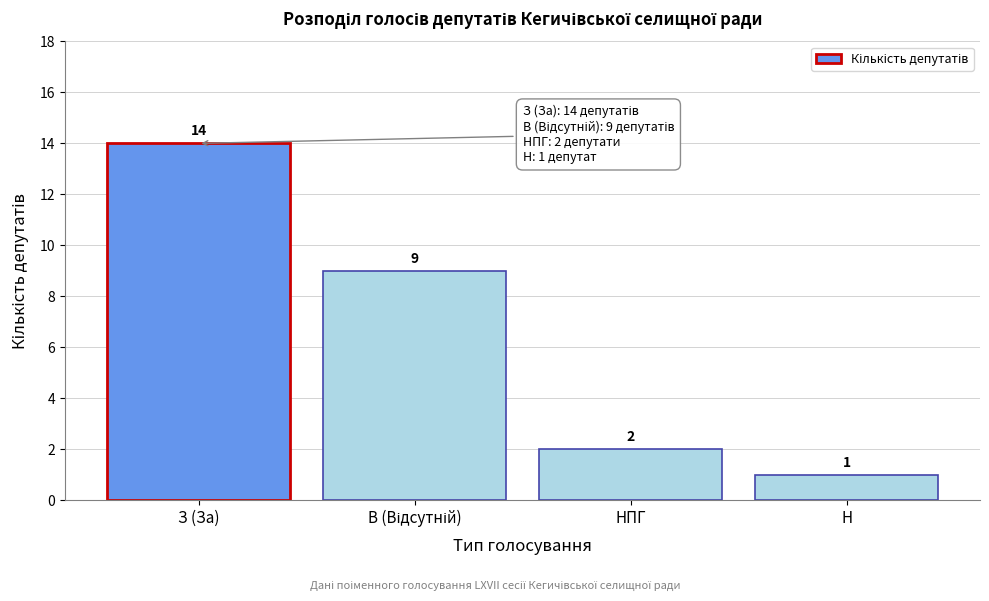

Reading right to left, transcribe all the data shown in this chart.

1	2	9	14